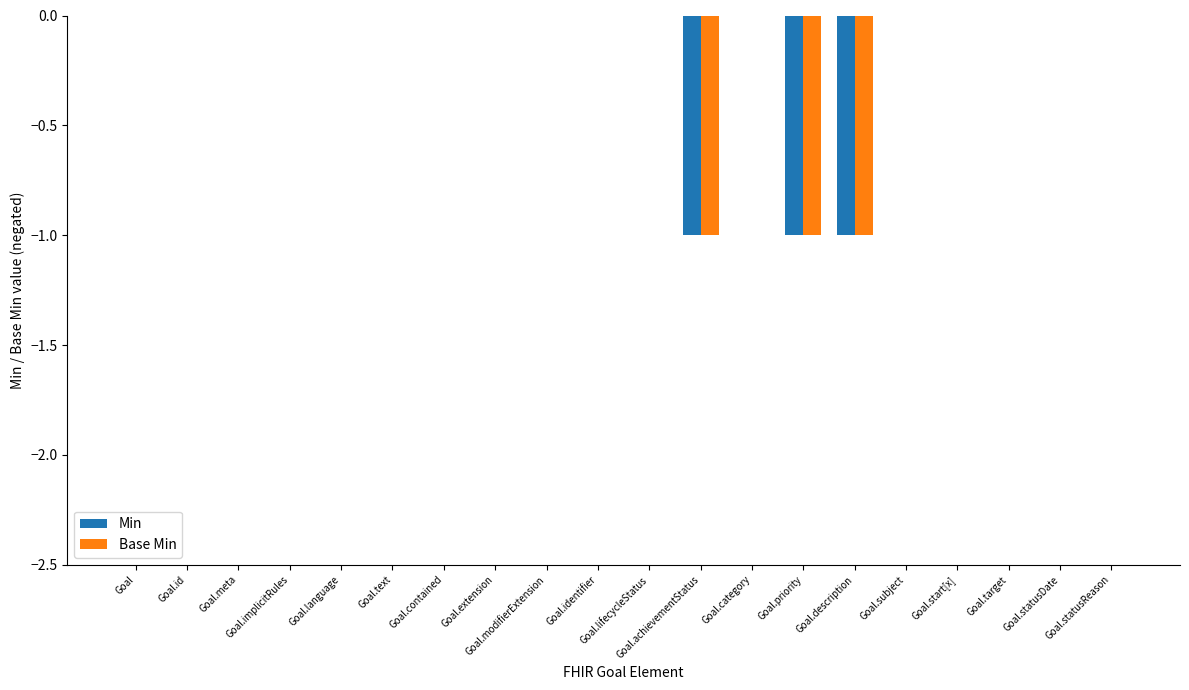

The Base Min series shows 1 at Goal.language. True or false?

False